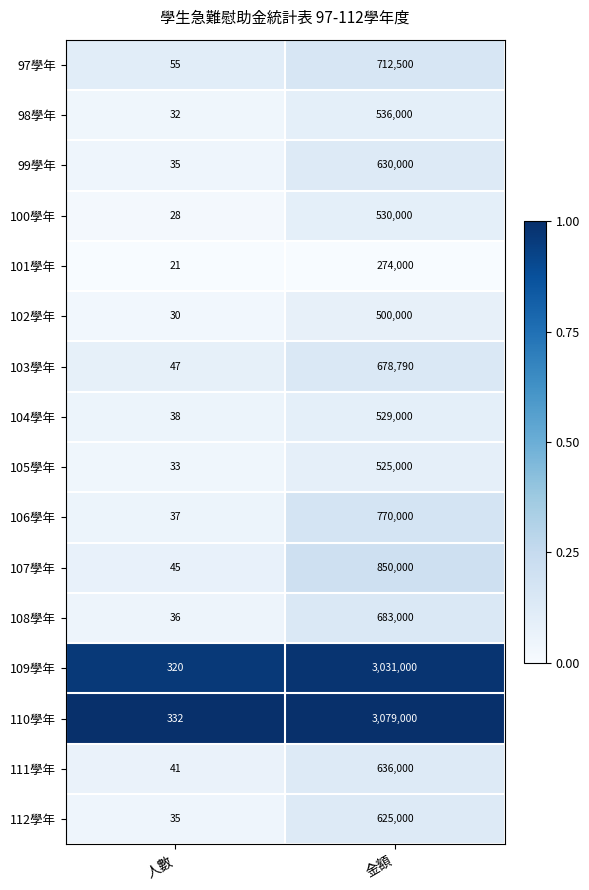

Which label corresponds to the largest value in the chart?

金額